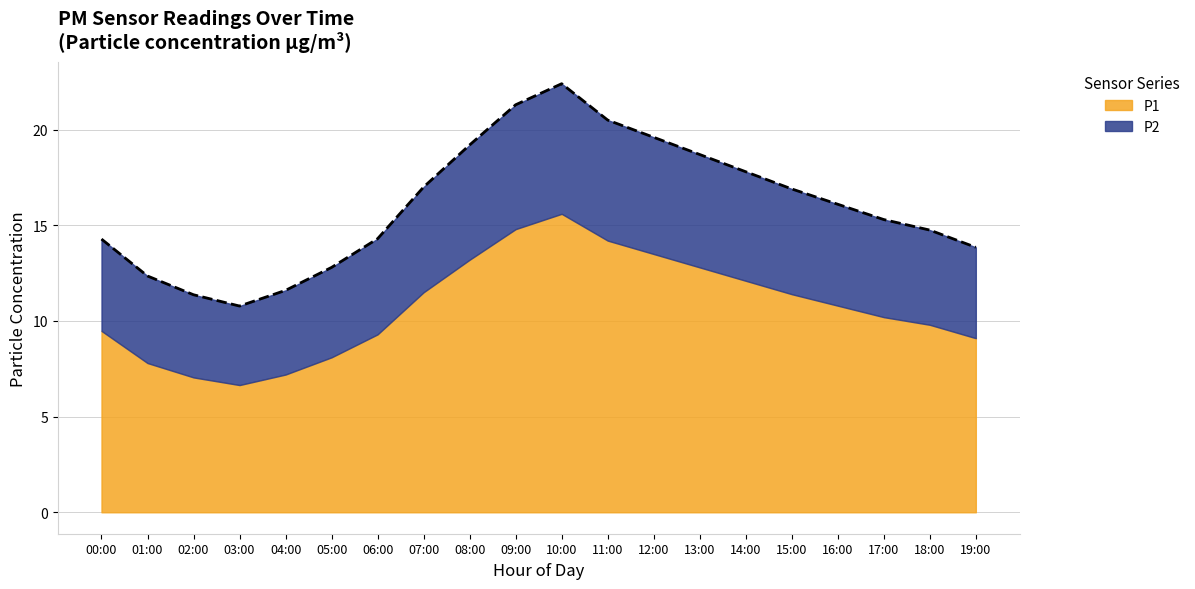

Reading left to right, extract all data points from this chart.

14.3	12.3	11.4	10.8	11.6	12.8	14.3	17.0	19.2	21.3	22.4	20.5	19.6	18.7	17.8	16.9	16.1	15.3	14.8	13.8